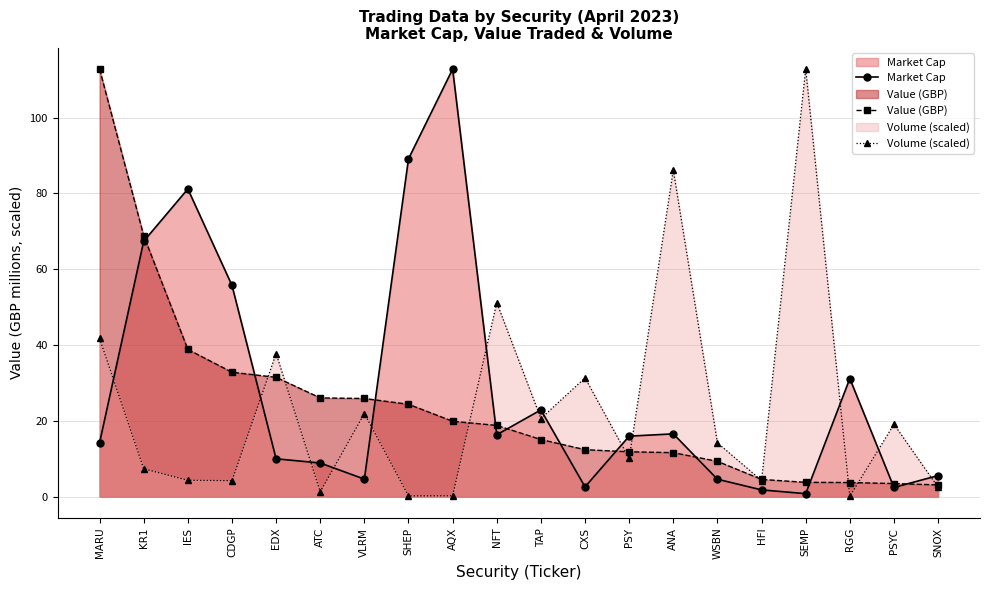

What position from the right is IES?

18